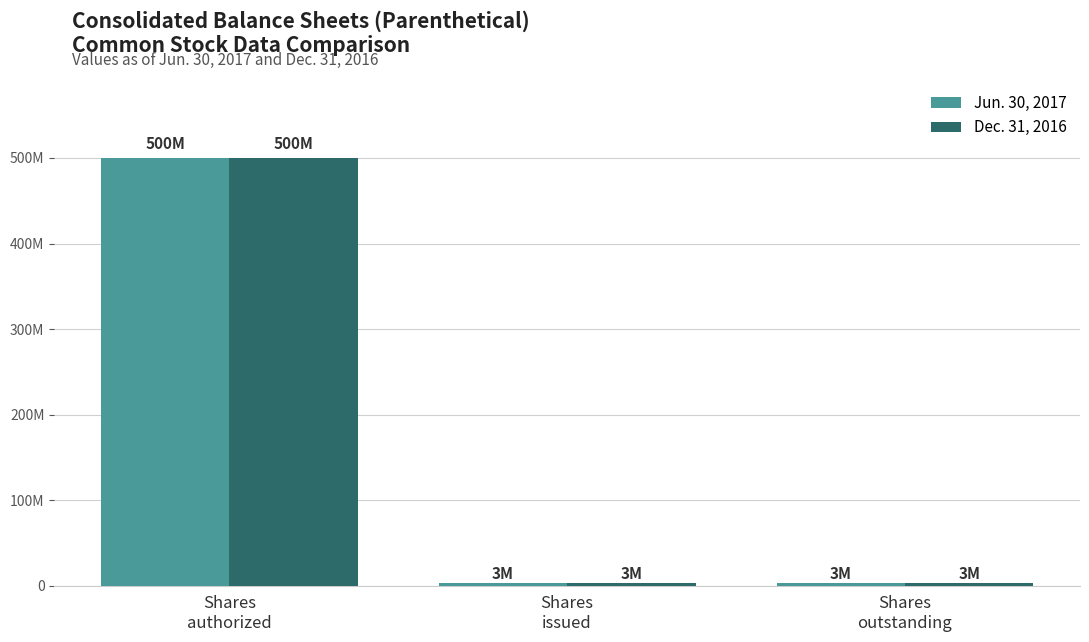

Does the chart contain any negative values?

No